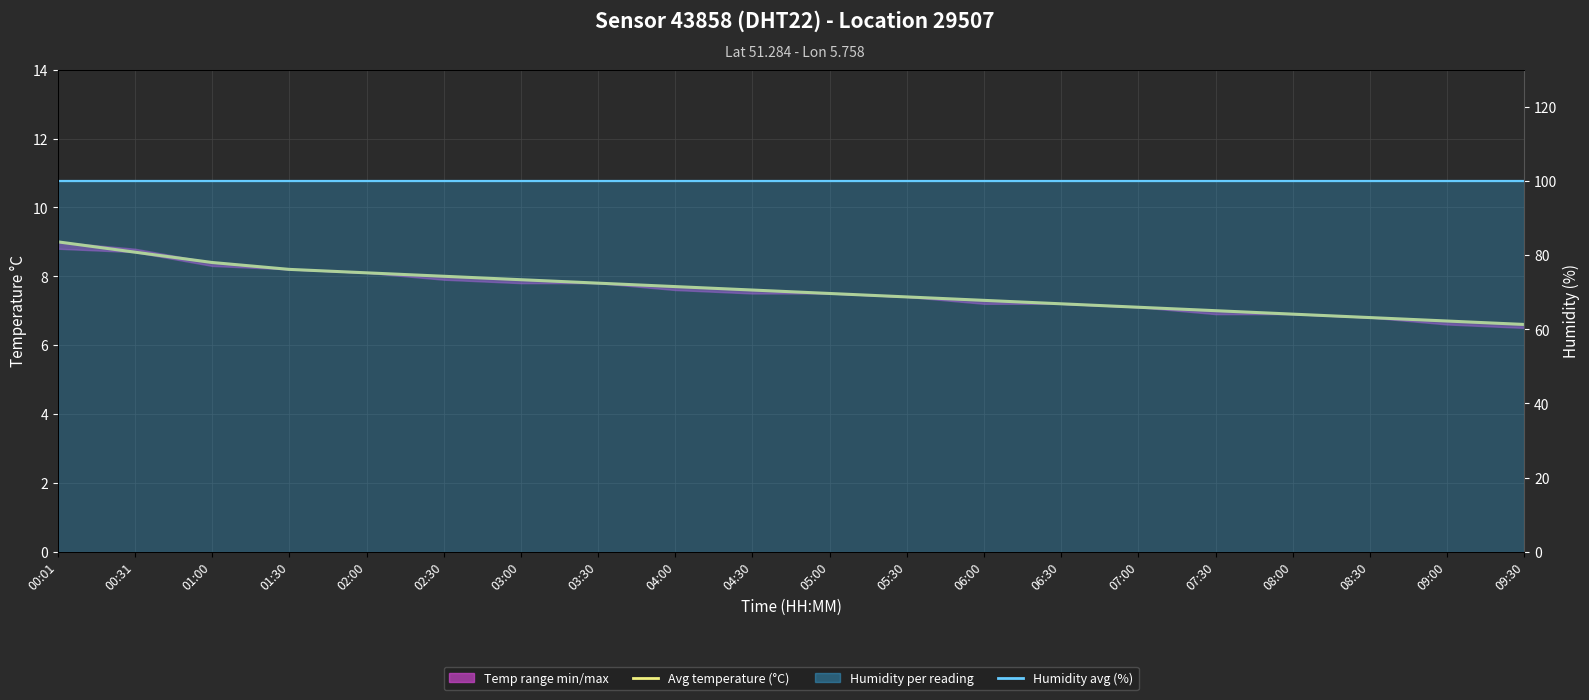

Reading left to right, transcribe all the data shown in this chart.

Avg temperature: 00:01=9.0	00:31=8.7	01:00=8.4	01:30=8.2	02:00=8.1	02:30=8.0	03:00=7.9	03:30=7.8	04:00=7.7	04:30=7.6	05:00=7.5	05:30=7.4	06:00=7.3	06:30=7.2	07:00=7.1	07:30=7.0	08:00=6.9	08:30=6.8	09:00=6.7	09:30=6.6
Humidity avg: 00:01=99.9	00:31=99.9	01:00=99.9	01:30=99.9	02:00=99.9	02:30=99.9	03:00=99.9	03:30=99.9	04:00=99.9	04:30=99.9	05:00=99.9	05:30=99.9	06:00=99.9	06:30=99.9	07:00=99.9	07:30=99.9	08:00=99.9	08:30=99.9	09:00=99.9	09:30=99.9